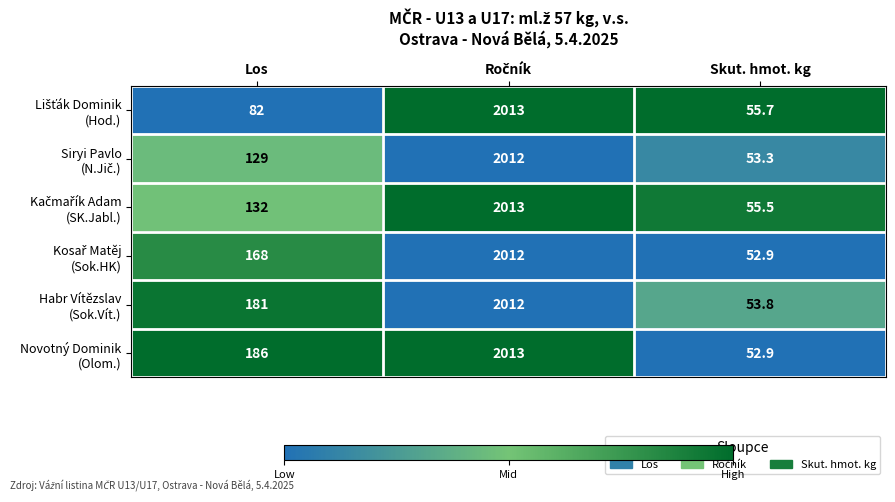

What is the difference between the highest and lowest values at Skut. hmot. kg?

2.8